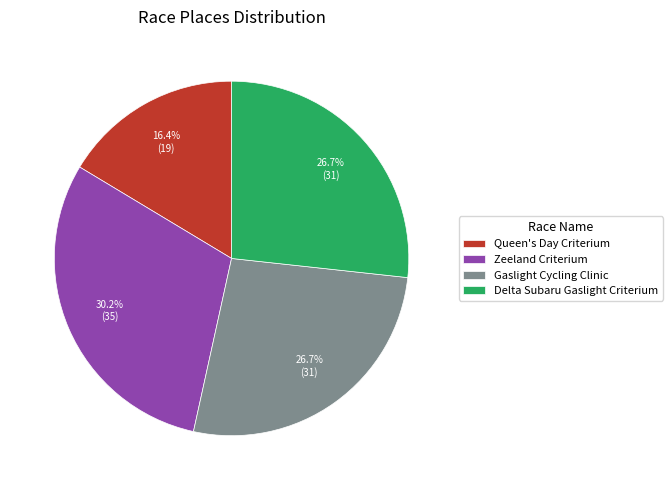

What is the smallest slice in the pie chart?

Queen's Day Criterium